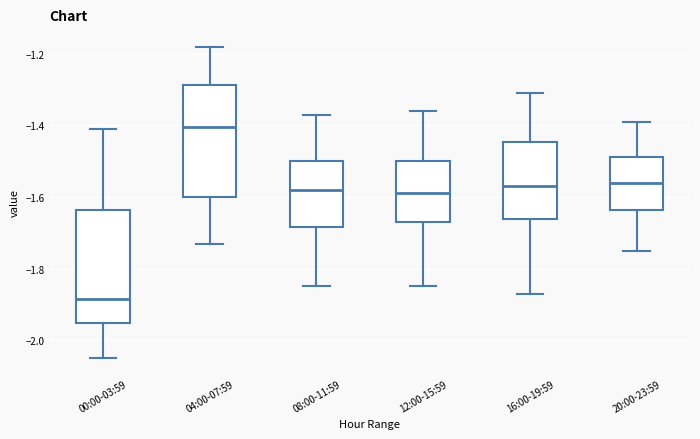

Reading left to right, read every box against the y-axis: the position of its median line, the range the box covers, and the ends of its whiskers. The values are not printed on the chart, so give them approximately, as read against the axis.

00:00-03:59: median -1.88, box -1.96 to -1.64, whiskers -2.04 to -1.40
04:00-07:59: median -1.40, box -1.60 to -1.28, whiskers -1.72 to -1.18
08:00-11:59: median -1.58, box -1.68 to -1.50, whiskers -1.84 to -1.36
12:00-15:59: median -1.58, box -1.66 to -1.50, whiskers -1.84 to -1.36
16:00-19:59: median -1.56, box -1.66 to -1.44, whiskers -1.86 to -1.30
20:00-23:59: median -1.56, box -1.64 to -1.48, whiskers -1.74 to -1.38